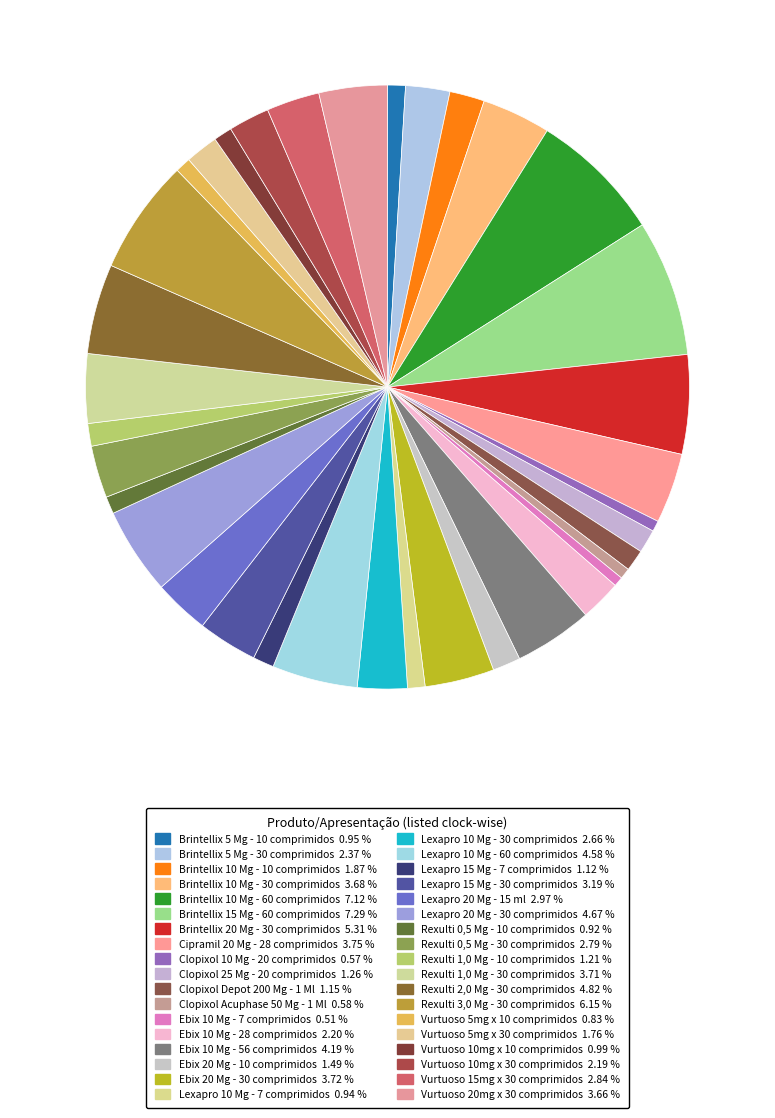

Does Clopixol 25 Mg - 20 comprimidos account for over 50% of the chart?

No